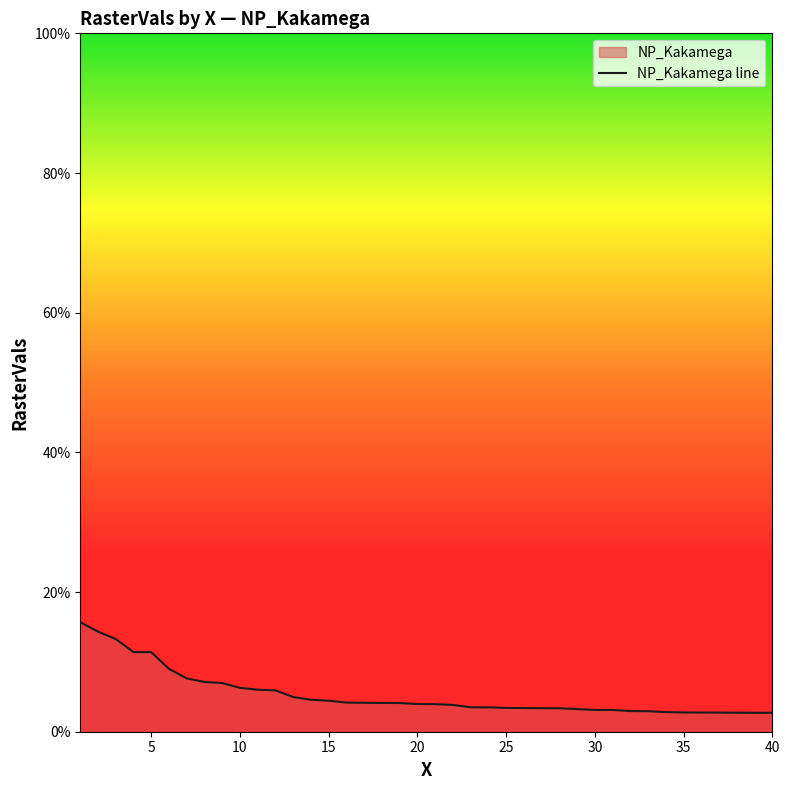

What is the average value?

0.1